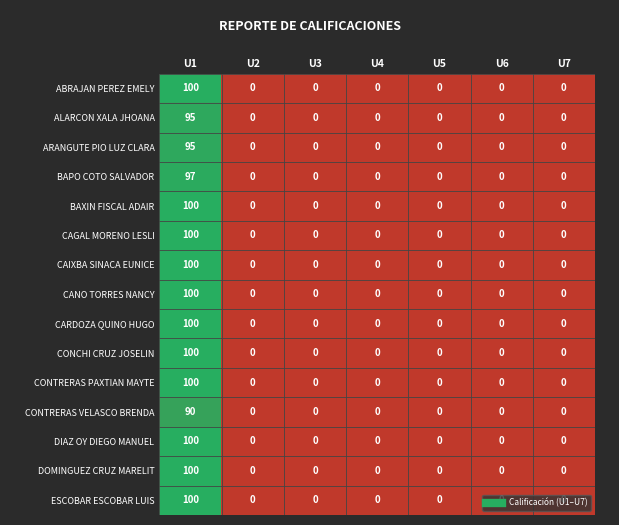

At which category is the sum across all series the highest?

U1